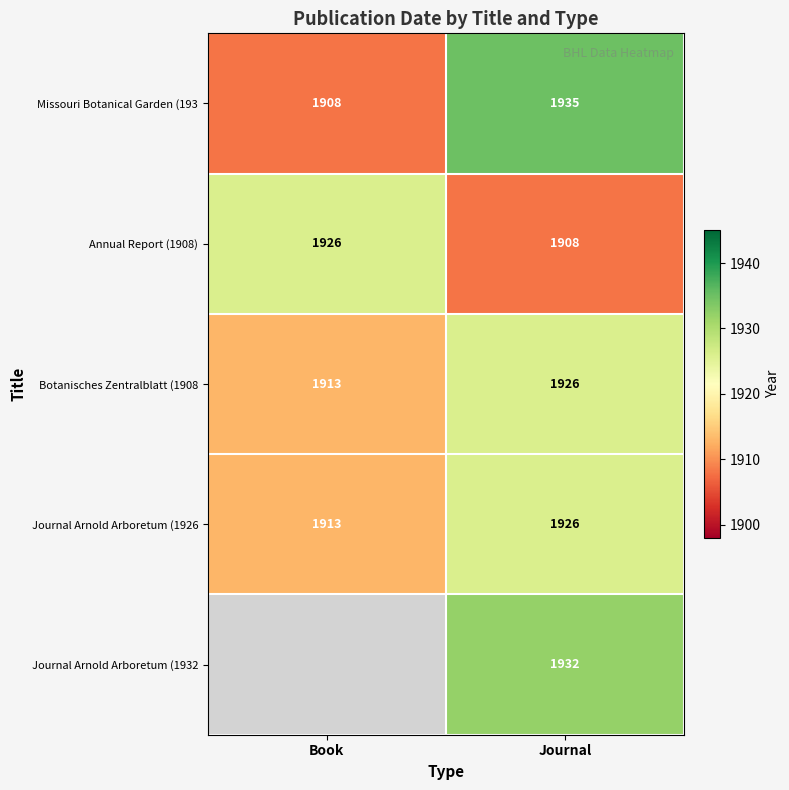

What is the difference between the maximum and minimum values in the Journal Arnold Arboretum (1926 series?

13